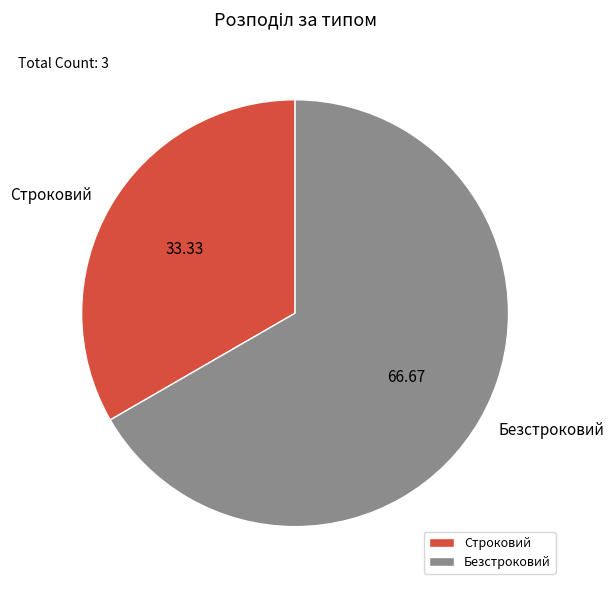

Is the sum of Строковий and Безстроковий greater than half?

Yes